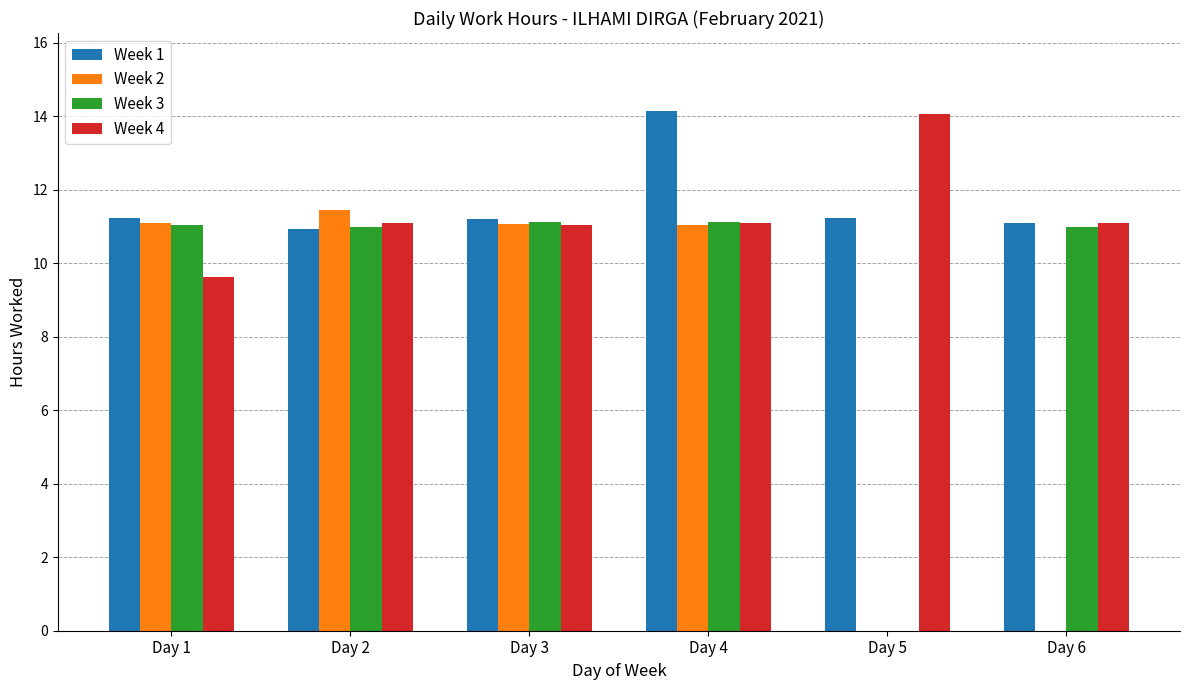

Are the bars grouped side by side (vs. stacked)?

Yes